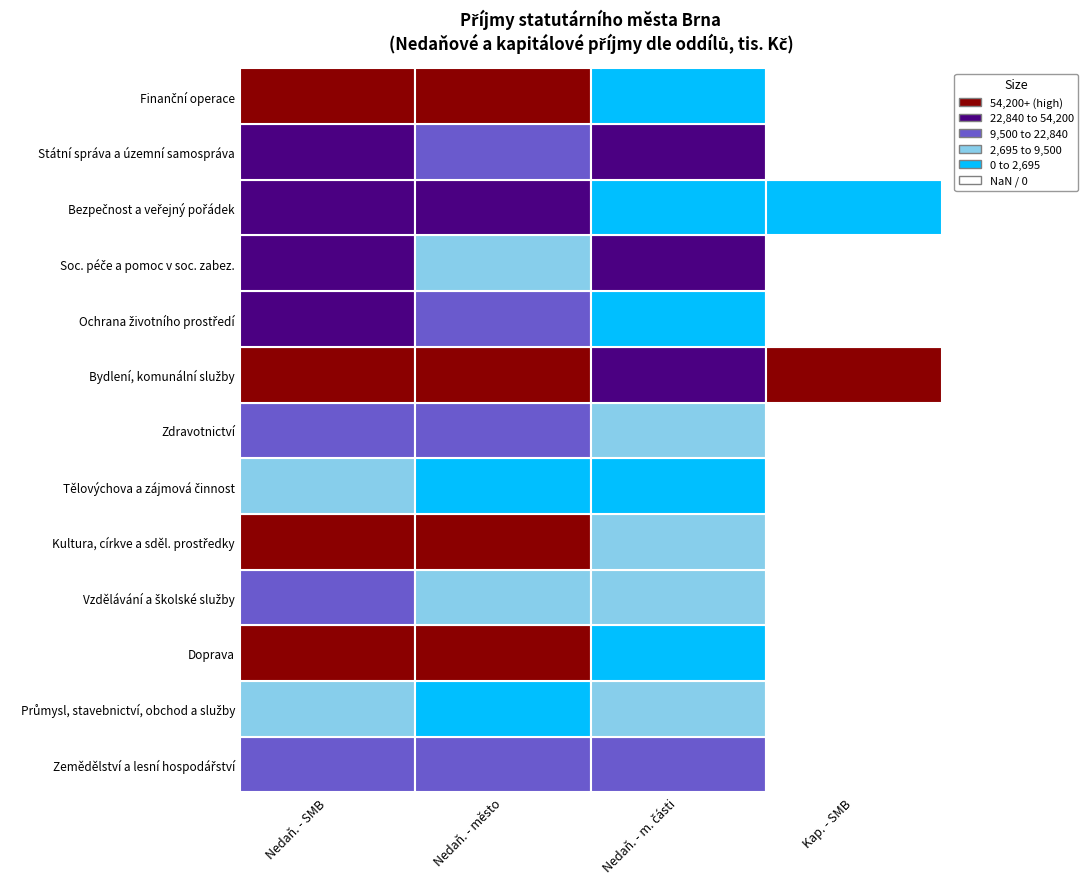

How many data points in Zemědělství a lesní hospodářství are less than 12390?

2